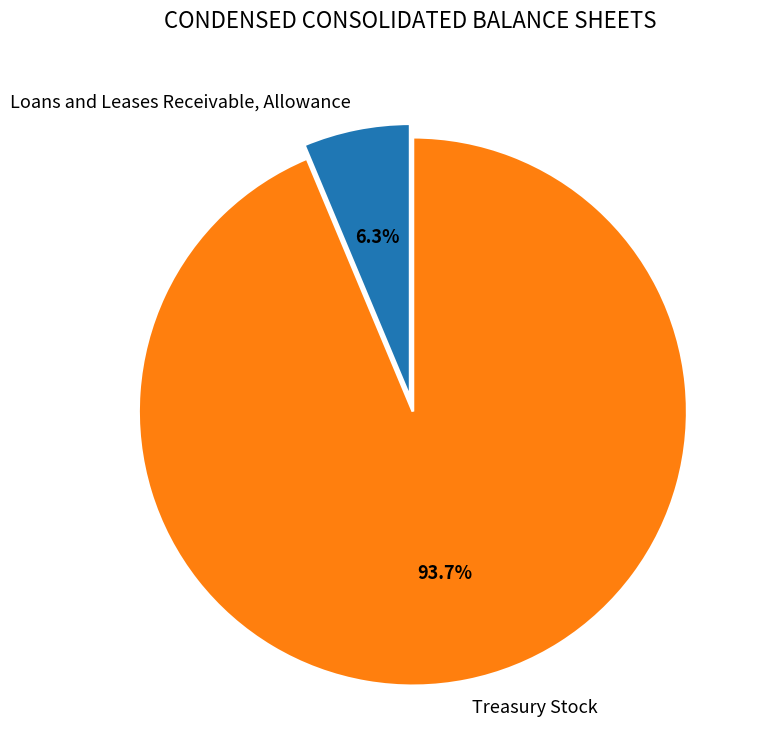

Which category has the smallest portion of the pie?

Loans and Leases Receivable, Allowance